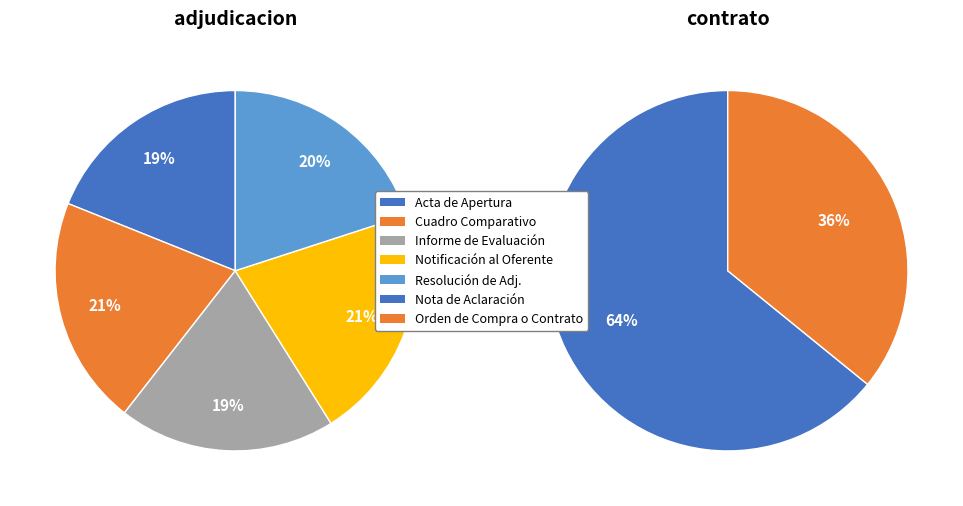

What is the largest slice in the pie chart?

Nota de Aclaración